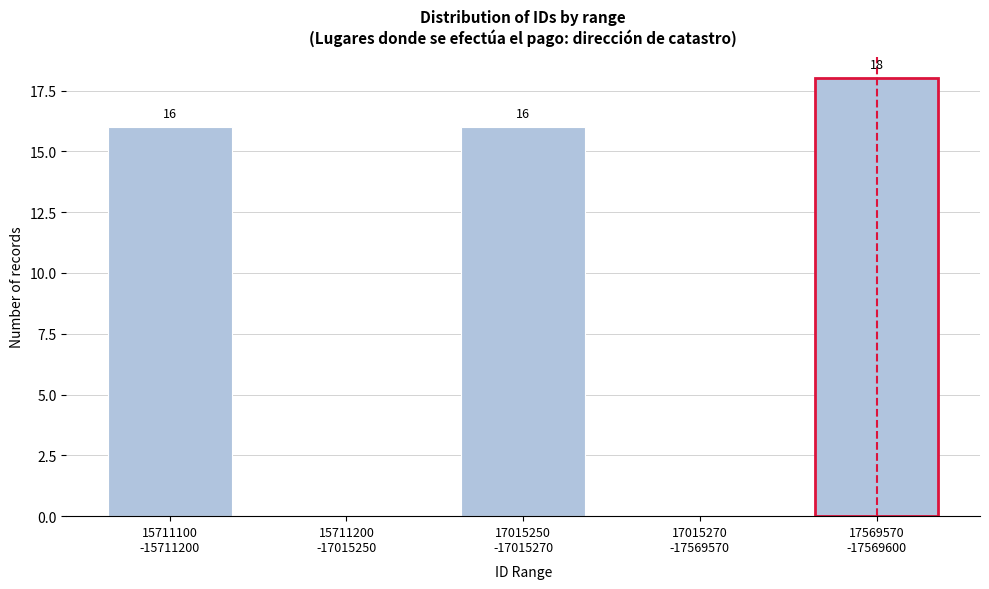

What is the sum of all values?

50